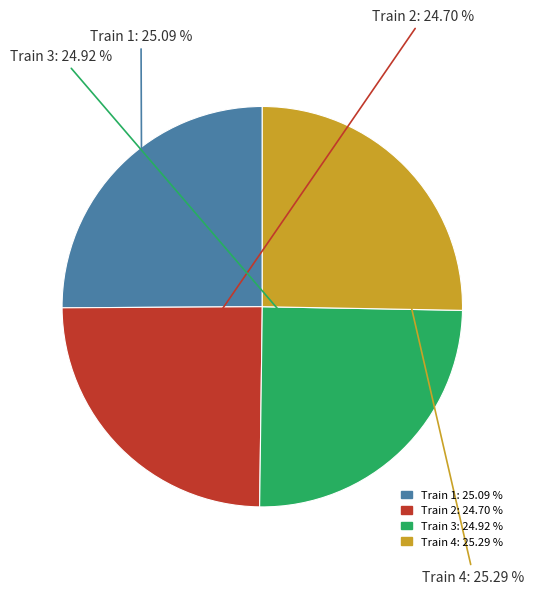

Count the number of slices in the pie.

4